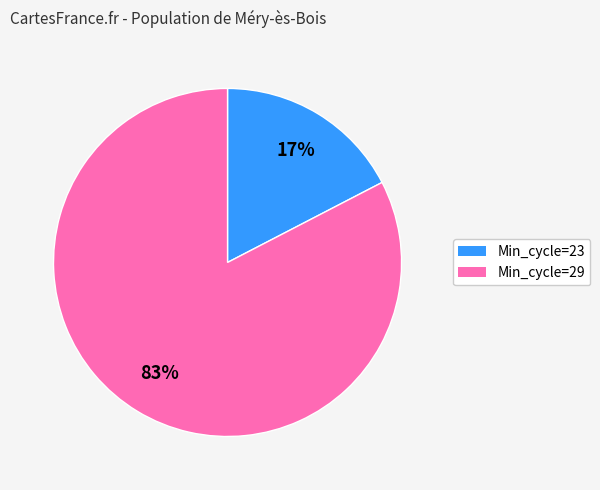

How many slices are in this pie chart?

2